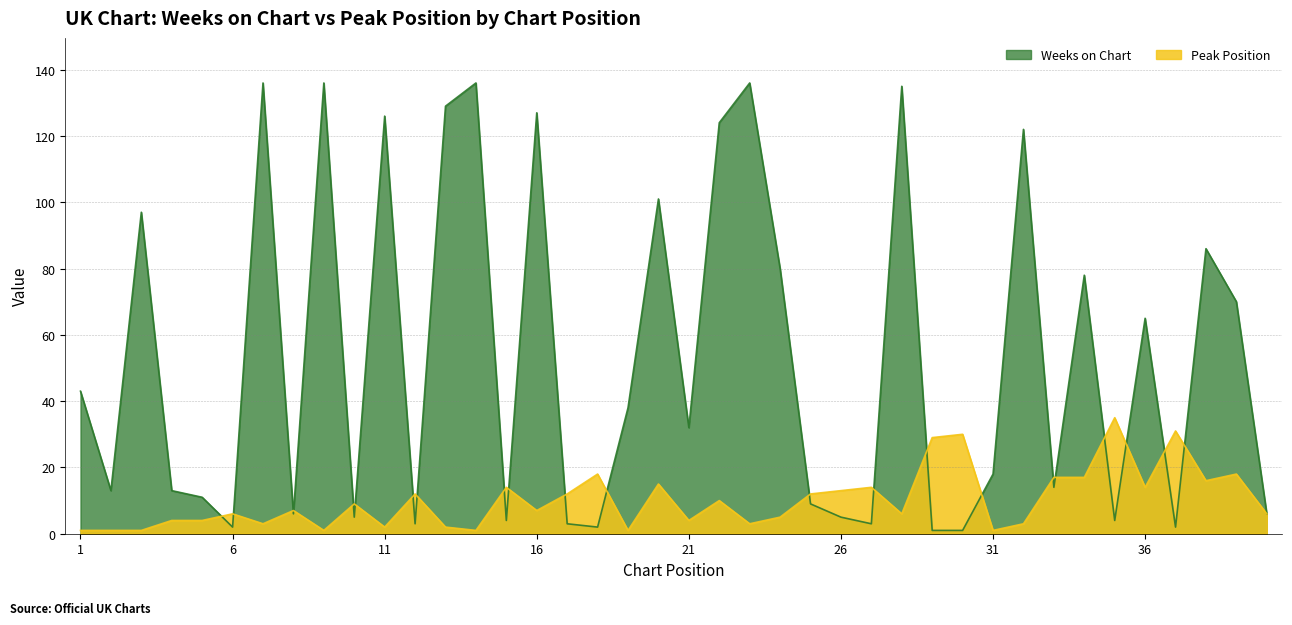

Reading left to right, list all the values displayed in this chart.

Weeks on Chart: 43	13	97	13	11	2	136	6	136	5	126	3	129	136	4	127	3	2	38	101	32	124	136	80	9	5	3	135	1	1	18	122	14	78	4	65	2	86	70	6
Peak Position: 1	1	1	4	4	6	3	7	1	9	2	12	2	1	14	7	12	18	1	15	4	10	3	5	12	13	14	6	29	30	1	3	17	17	35	14	31	16	18	6